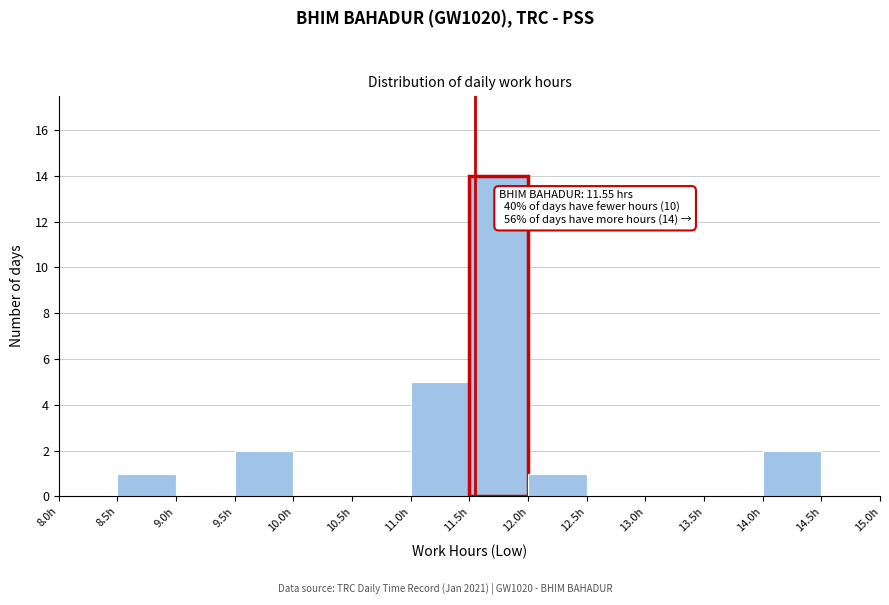

Over which range of the x-axis is the bar tallest?

11.5 to 12.0